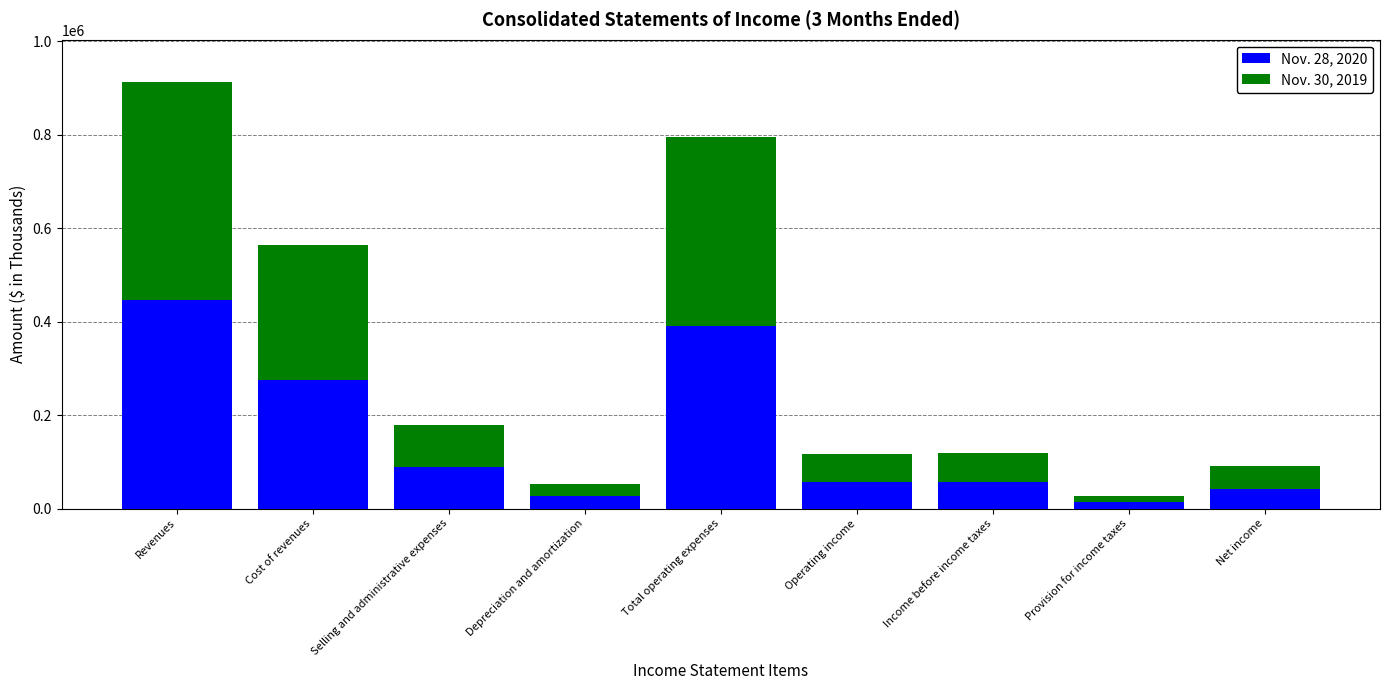

At which label is Nov. 28, 2020 closest to 230409?

Cost of revenues